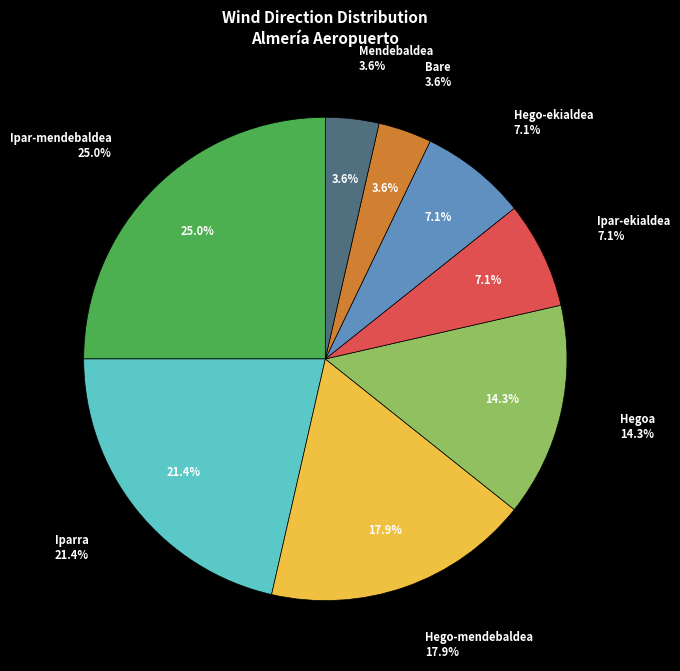

To the nearest percent, what portion does Hego-mendebaldea represent?

18%